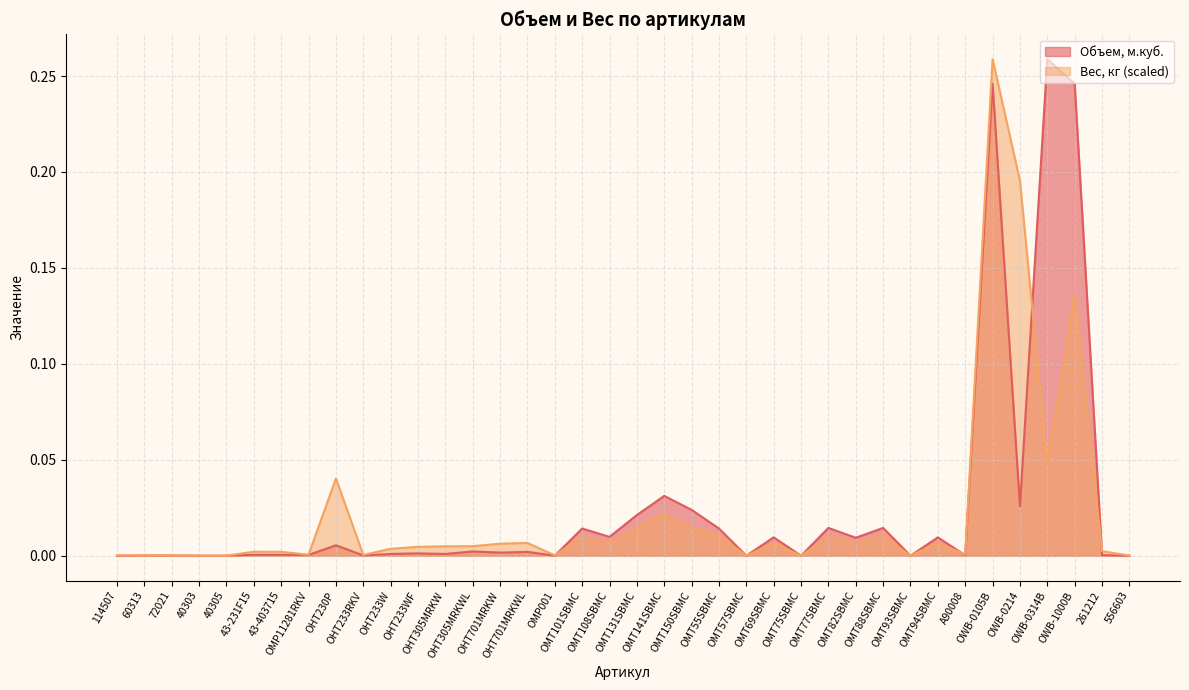

What is the sum of all Вес, кг values?

0.8